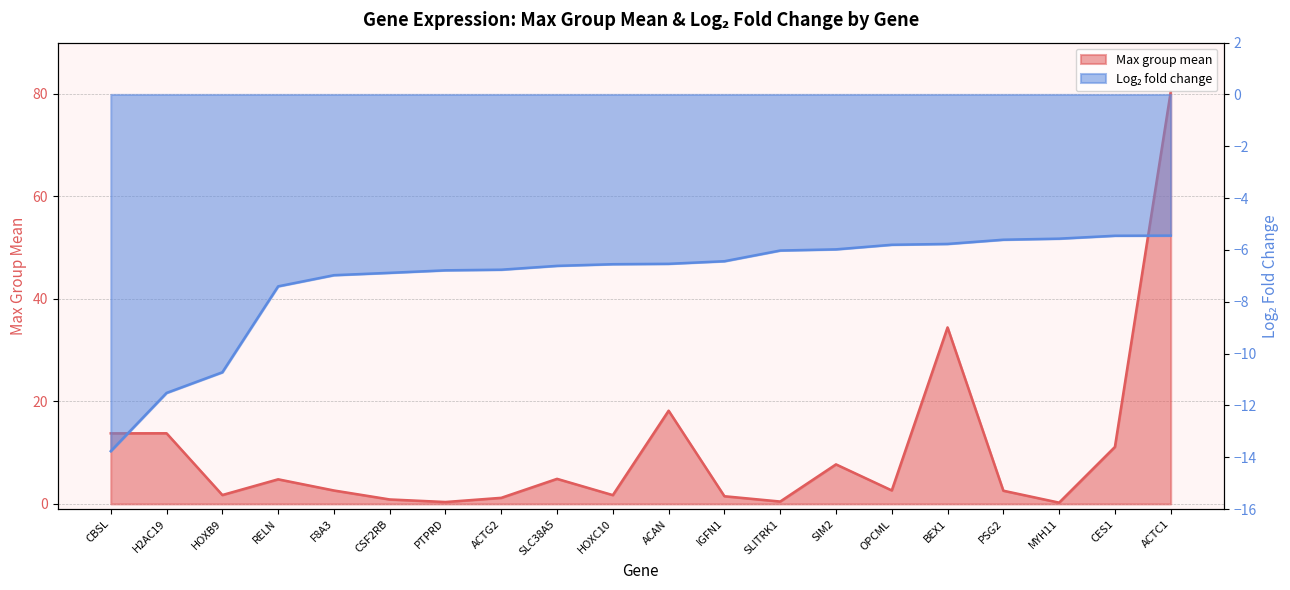

How many data points in Log2 fold change are above -6?

7